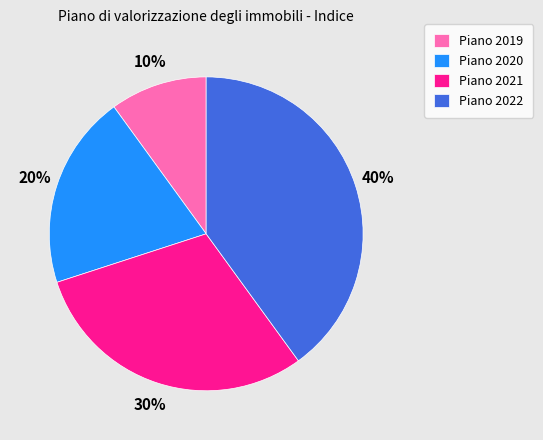

How many slices are in this pie chart?

4